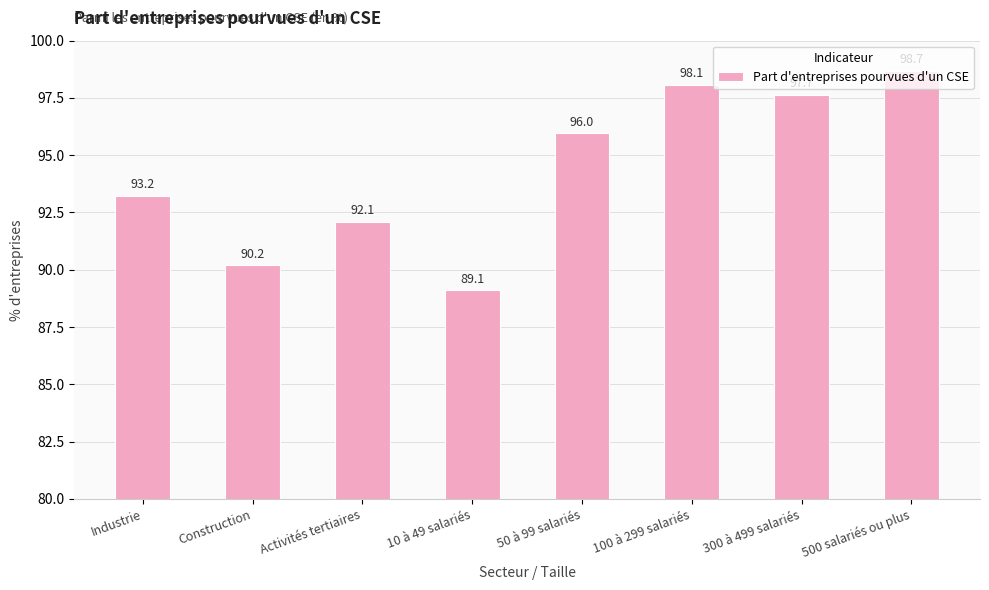

True or false: the data shows 96.0 at 50 à 99 salariés.

True